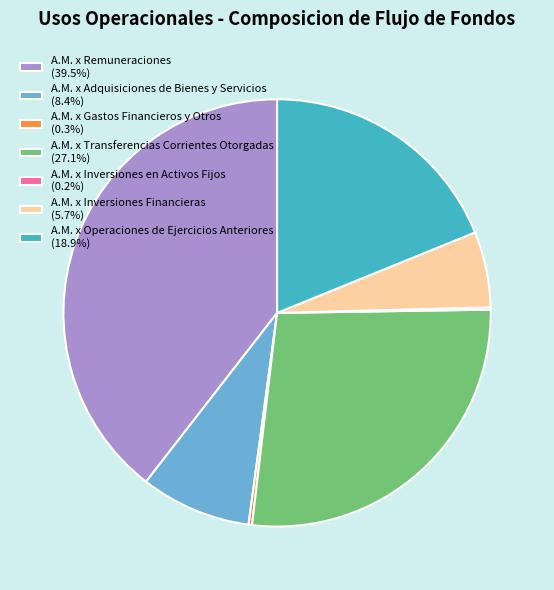

Is there any slice that represents more than half of the pie?

No